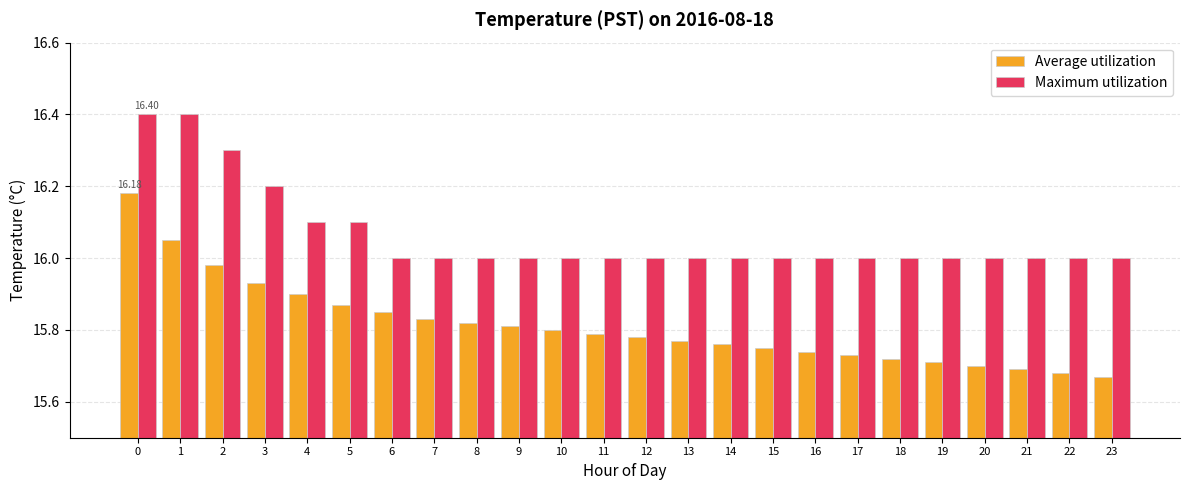

Rank the series by their average value, from highest to lowest.

Maximum utilization, Average utilization